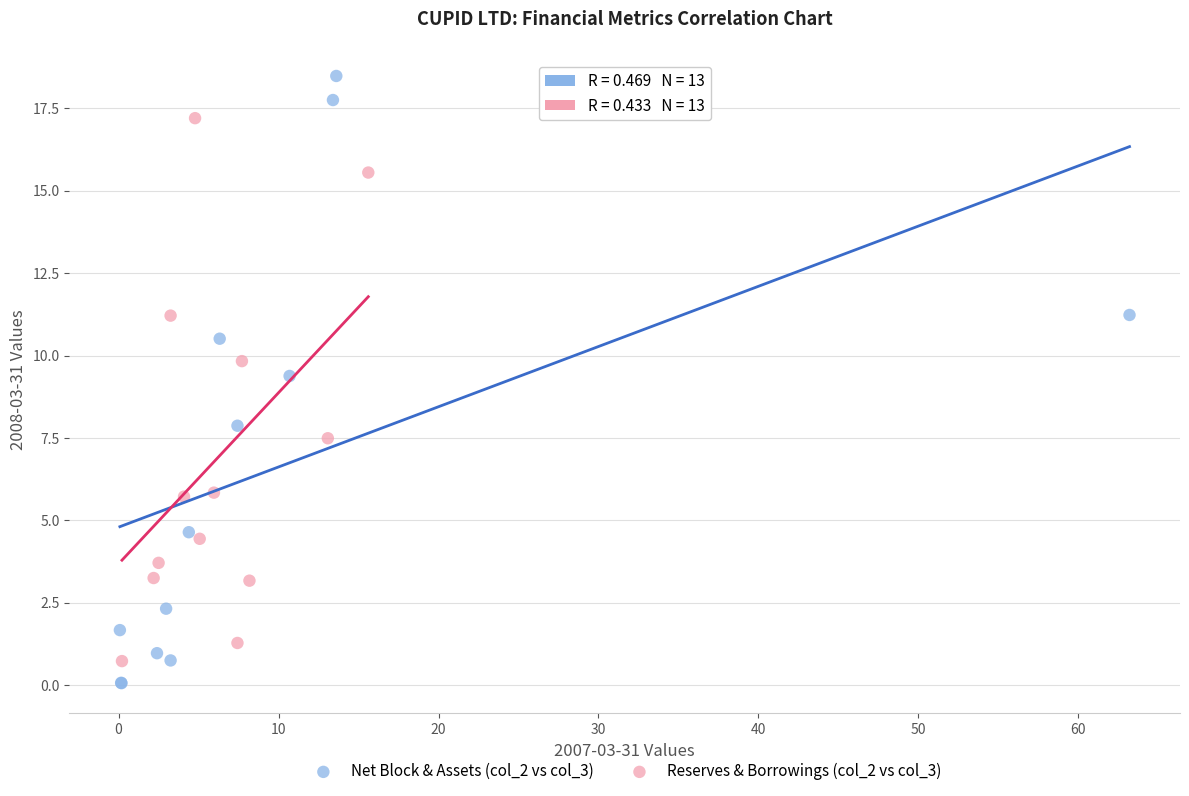

Which series contains the highest Y value?

Net Block & Assets (col_2 vs col_3)